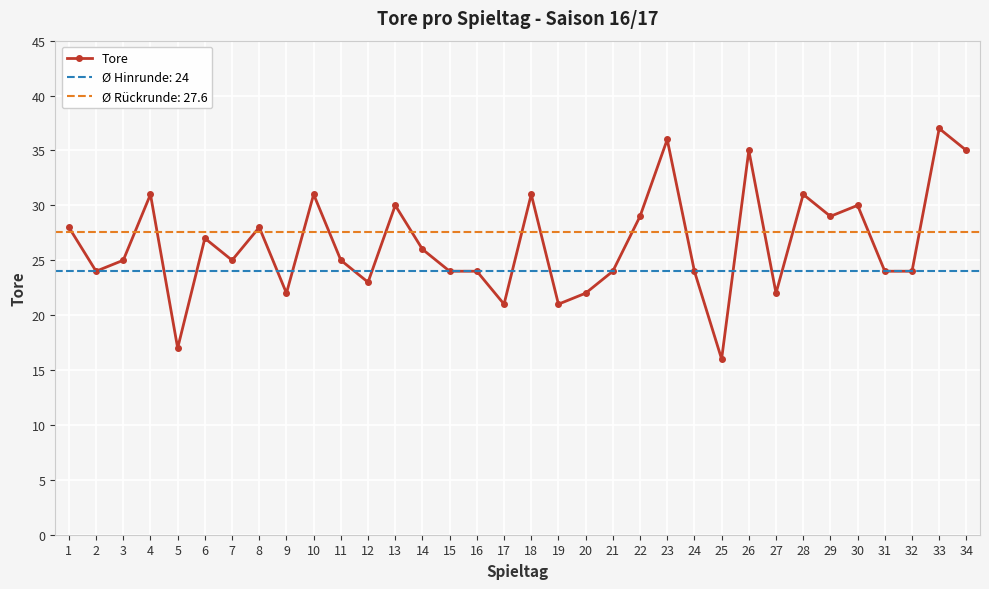

Reading left to right, extract all data points from this chart.

1=28	2=24	3=25	4=31	5=17	6=27	7=25	8=28	9=22	10=31	11=25	12=23	13=30	14=26	15=24	16=24	17=21	18=31	19=21	20=22	21=24	22=29	23=36	24=24	25=16	26=35	27=22	28=31	29=29	30=30	31=24	32=24	33=37	34=35